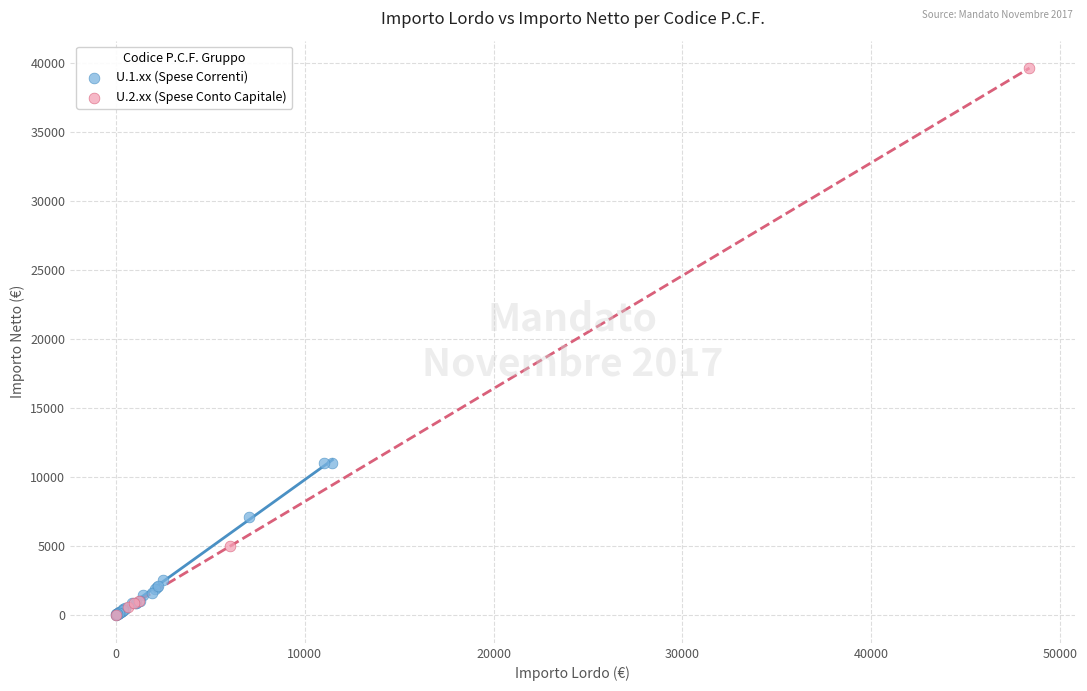

Which series contains the highest Y value?

U.2.xx (Spese Conto Capitale)